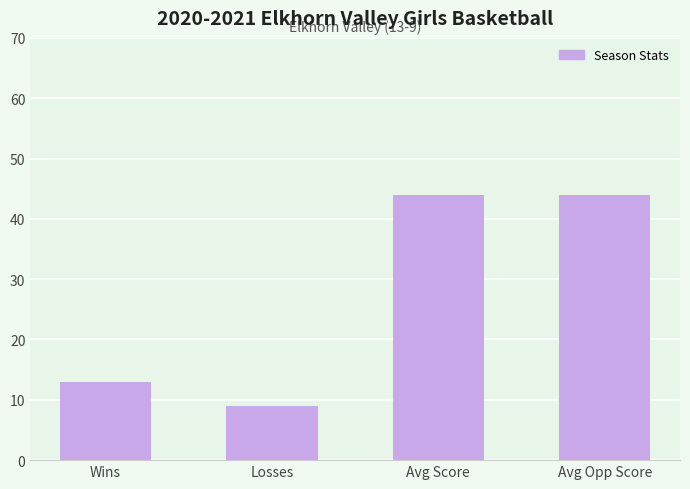

Between Avg Opp Score and Losses, which is larger?

Avg Opp Score